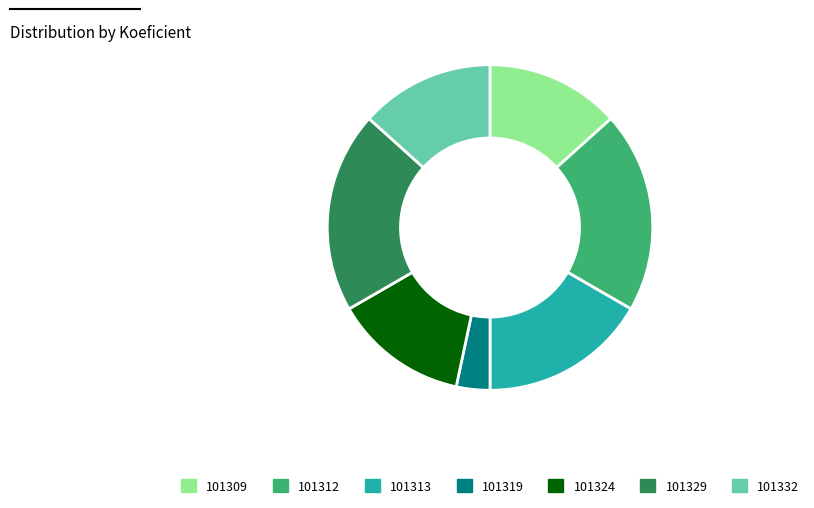

What is the smallest slice in the pie chart?

101319